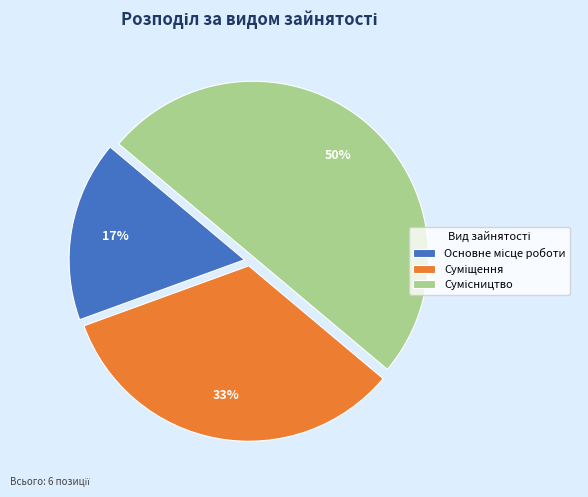

To the nearest percent, what is the difference between the largest and smallest slice percentages?

33%